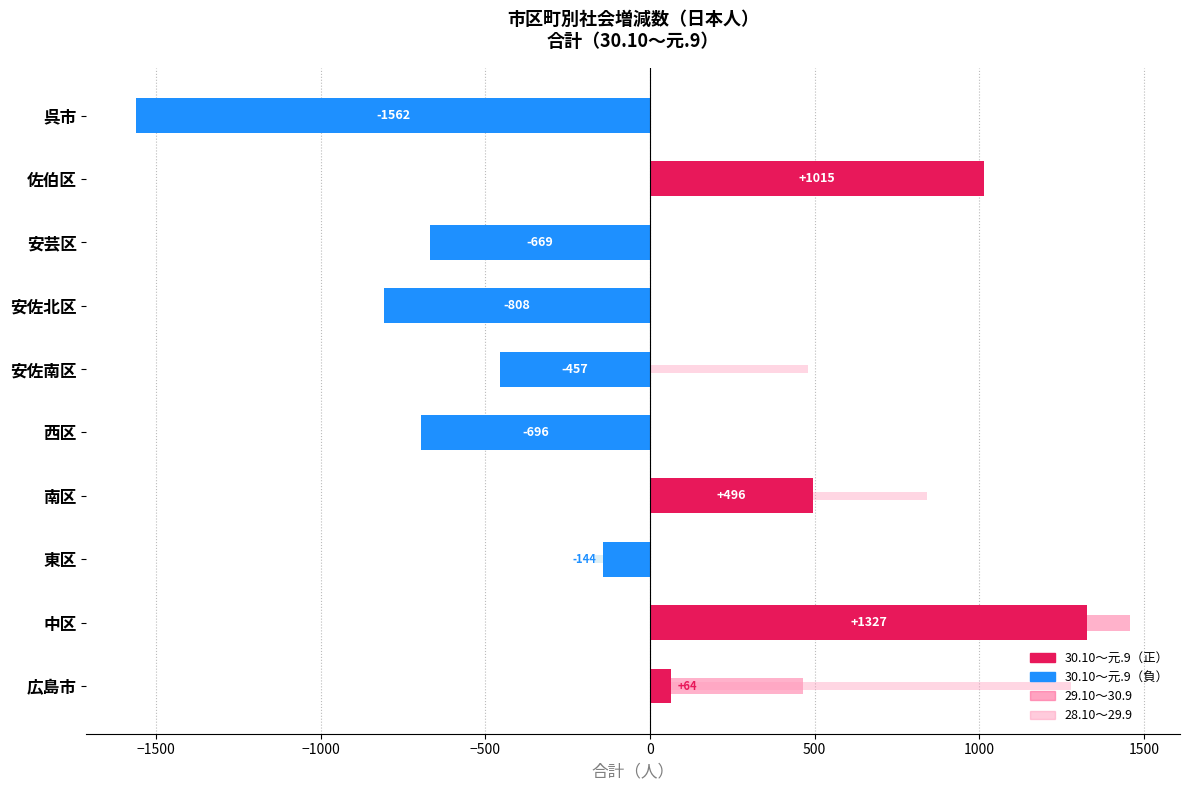

How many negative values does the 29.10～30.9 series have?

6